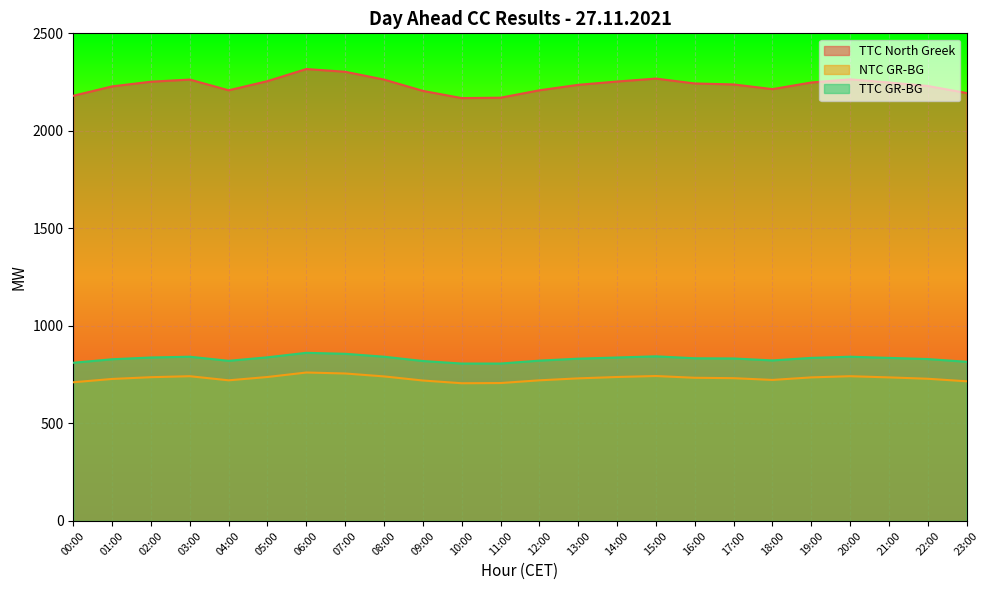

True or false: TTC North Greek and NTC GR-BG intersect in this chart.

False